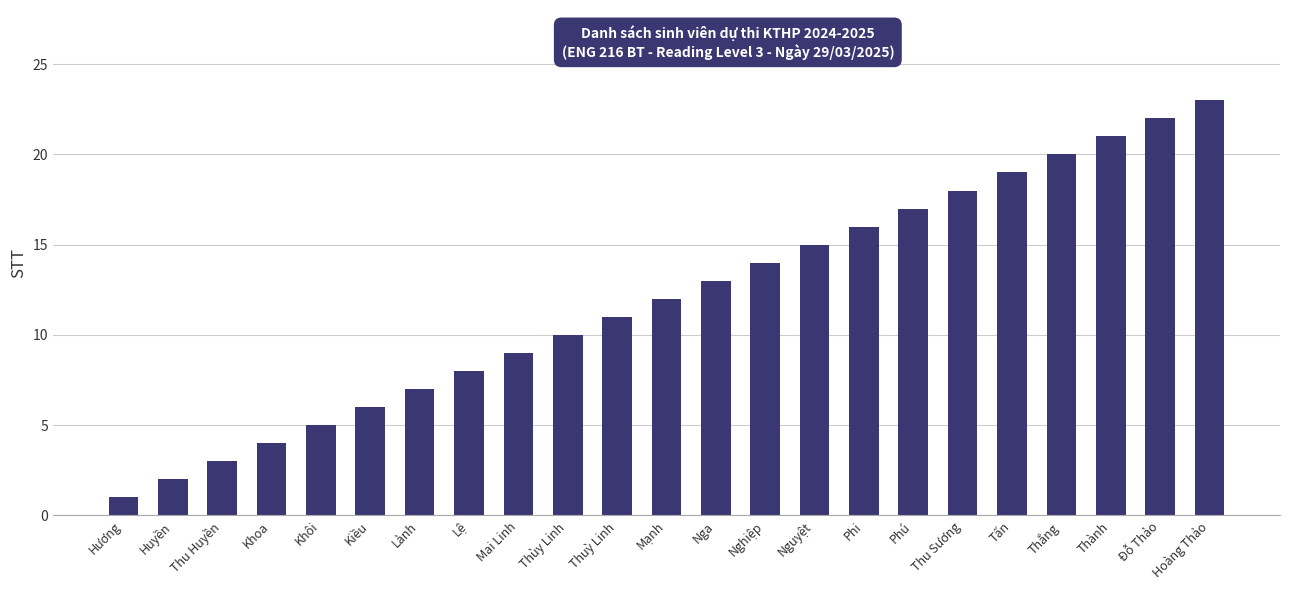

What is the change in value from Nga to Thu Sương?

+5